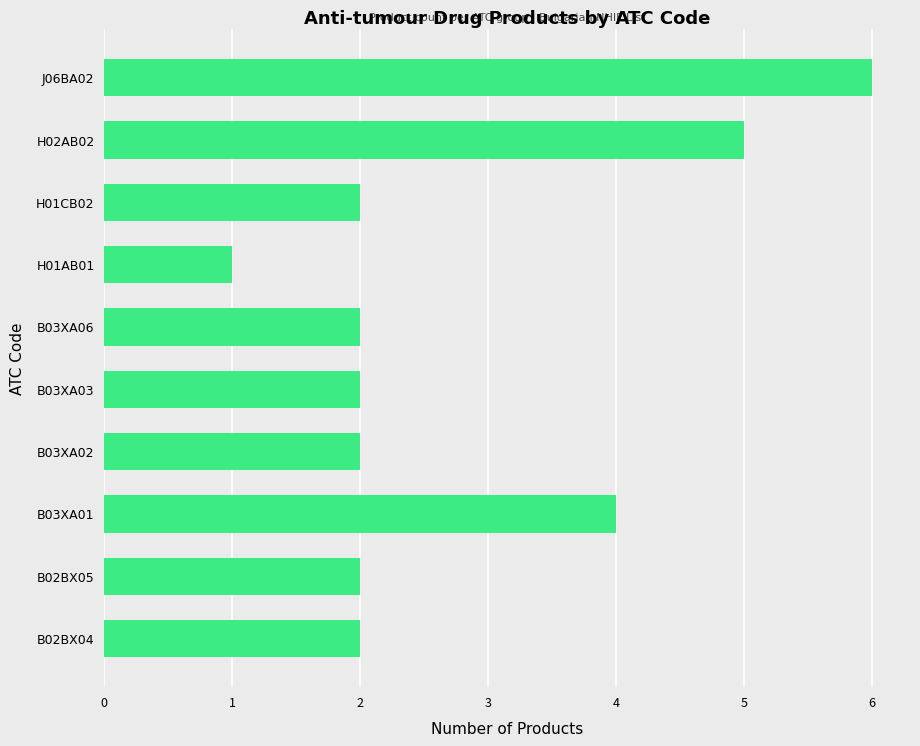

What is the sum of all values?

28